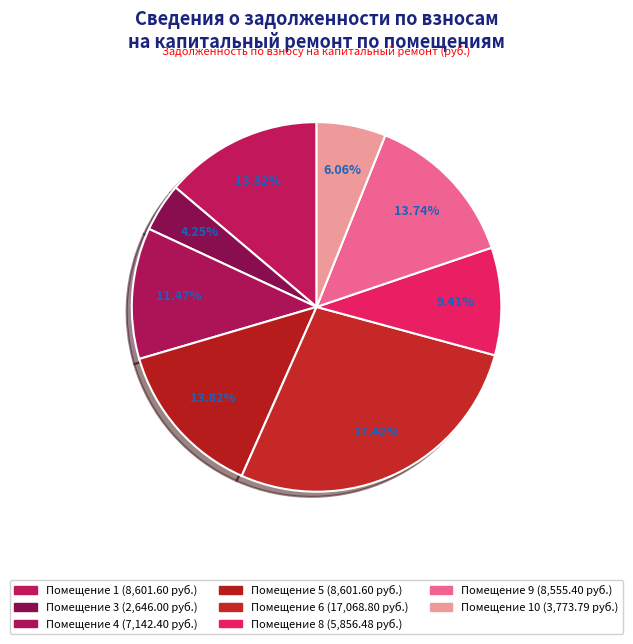

How many segments does this pie chart have?

8